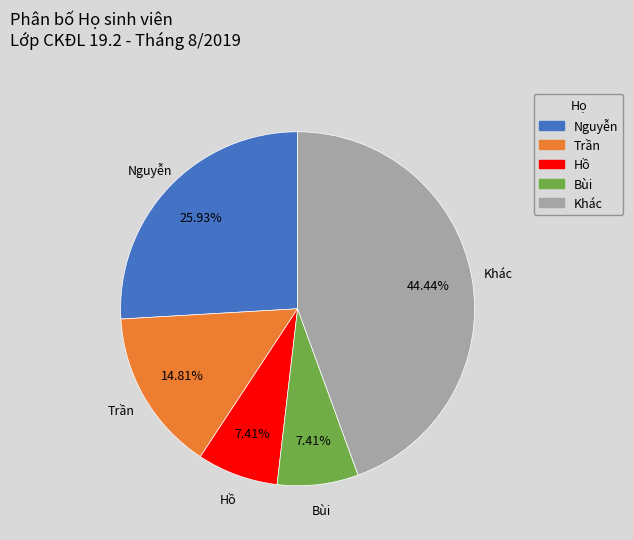

Combined, do Khác and Bùi account for over 50%?

Yes